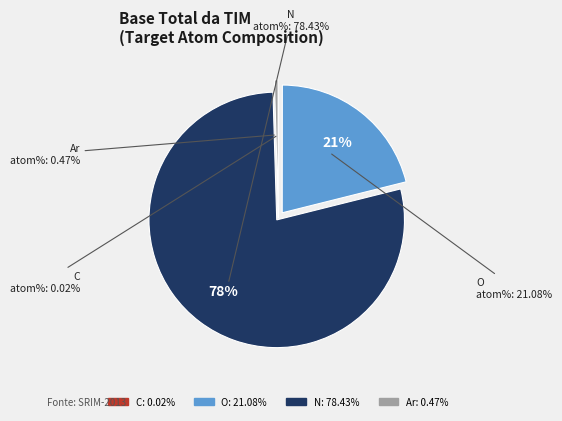

To the nearest percent, what is the combined percentage of O and Ar?

22%